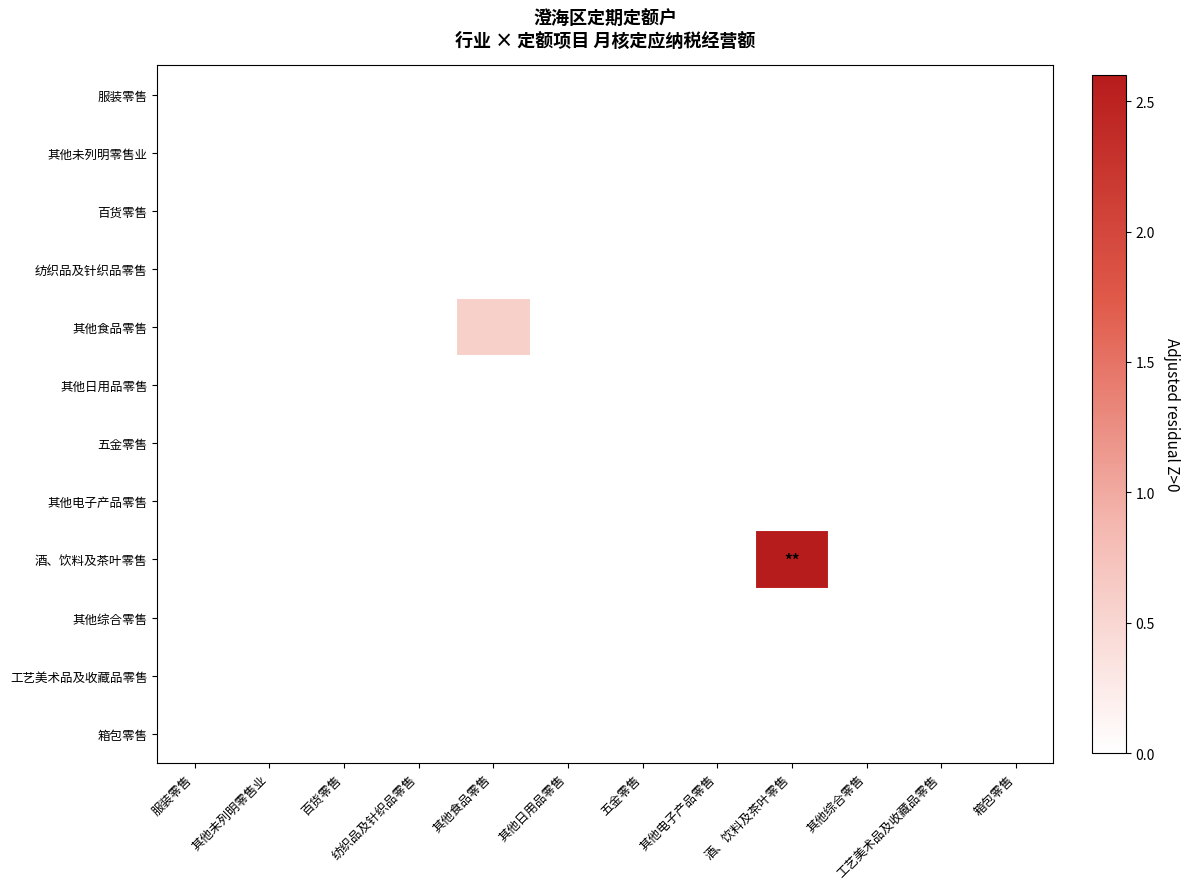

Reading right to left, transcribe all the data shown in this chart.

服装零售: 箱包零售=0.0	工艺美术品及收藏品零售=0.0	其他综合零售=0.0	酒、饮料及茶叶零售=0.0	其他电子产品零售=0.0	五金零售=0.0	其他日用品零售=0.0	其他食品零售=0.0	纺织品及针织品零售=0.0	百货零售=0.0	其他未列明零售业=0.0	服装零售=0.0
其他未列明零售业: 箱包零售=0.0	工艺美术品及收藏品零售=0.0	其他综合零售=0.0	酒、饮料及茶叶零售=0.0	其他电子产品零售=0.0	五金零售=0.0	其他日用品零售=0.0	其他食品零售=0.0	纺织品及针织品零售=0.0	百货零售=0.0	其他未列明零售业=0.0	服装零售=0.0
百货零售: 箱包零售=0.0	工艺美术品及收藏品零售=0.0	其他综合零售=0.0	酒、饮料及茶叶零售=0.0	其他电子产品零售=0.0	五金零售=0.0	其他日用品零售=0.0	其他食品零售=0.0	纺织品及针织品零售=0.0	百货零售=0.0	其他未列明零售业=0.0	服装零售=0.0
纺织品及针织品零售: 箱包零售=0.0	工艺美术品及收藏品零售=0.0	其他综合零售=0.0	酒、饮料及茶叶零售=0.0	其他电子产品零售=0.0	五金零售=0.0	其他日用品零售=0.0	其他食品零售=0.0	纺织品及针织品零售=0.0	百货零售=0.0	其他未列明零售业=0.0	服装零售=0.0
其他食品零售: 箱包零售=0.0	工艺美术品及收藏品零售=0.0	其他综合零售=0.0	酒、饮料及茶叶零售=0.0	其他电子产品零售=0.0	五金零售=0.0	其他日用品零售=0.0	其他食品零售=0.6	纺织品及针织品零售=0.0	百货零售=0.0	其他未列明零售业=0.0	服装零售=0.0
其他日用品零售: 箱包零售=0.0	工艺美术品及收藏品零售=0.0	其他综合零售=0.0	酒、饮料及茶叶零售=0.0	其他电子产品零售=0.0	五金零售=0.0	其他日用品零售=0.0	其他食品零售=0.0	纺织品及针织品零售=0.0	百货零售=0.0	其他未列明零售业=0.0	服装零售=0.0
五金零售: 箱包零售=0.0	工艺美术品及收藏品零售=0.0	其他综合零售=0.0	酒、饮料及茶叶零售=0.0	其他电子产品零售=0.0	五金零售=0.0	其他日用品零售=0.0	其他食品零售=0.0	纺织品及针织品零售=0.0	百货零售=0.0	其他未列明零售业=0.0	服装零售=0.0
其他电子产品零售: 箱包零售=0.0	工艺美术品及收藏品零售=0.0	其他综合零售=0.0	酒、饮料及茶叶零售=0.0	其他电子产品零售=0.0	五金零售=0.0	其他日用品零售=0.0	其他食品零售=0.0	纺织品及针织品零售=0.0	百货零售=0.0	其他未列明零售业=0.0	服装零售=0.0
酒、饮料及茶叶零售: 箱包零售=0.0	工艺美术品及收藏品零售=0.0	其他综合零售=0.0	酒、饮料及茶叶零售=3.2	其他电子产品零售=0.0	五金零售=0.0	其他日用品零售=0.0	其他食品零售=0.0	纺织品及针织品零售=0.0	百货零售=0.0	其他未列明零售业=0.0	服装零售=0.0
其他综合零售: 箱包零售=0.0	工艺美术品及收藏品零售=0.0	其他综合零售=0.0	酒、饮料及茶叶零售=0.0	其他电子产品零售=0.0	五金零售=0.0	其他日用品零售=0.0	其他食品零售=0.0	纺织品及针织品零售=0.0	百货零售=0.0	其他未列明零售业=0.0	服装零售=0.0
工艺美术品及收藏品零售: 箱包零售=0.0	工艺美术品及收藏品零售=0.0	其他综合零售=0.0	酒、饮料及茶叶零售=0.0	其他电子产品零售=0.0	五金零售=0.0	其他日用品零售=0.0	其他食品零售=0.0	纺织品及针织品零售=0.0	百货零售=0.0	其他未列明零售业=0.0	服装零售=0.0
箱包零售: 箱包零售=0.0	工艺美术品及收藏品零售=0.0	其他综合零售=0.0	酒、饮料及茶叶零售=0.0	其他电子产品零售=0.0	五金零售=0.0	其他日用品零售=0.0	其他食品零售=0.0	纺织品及针织品零售=0.0	百货零售=0.0	其他未列明零售业=0.0	服装零售=0.0